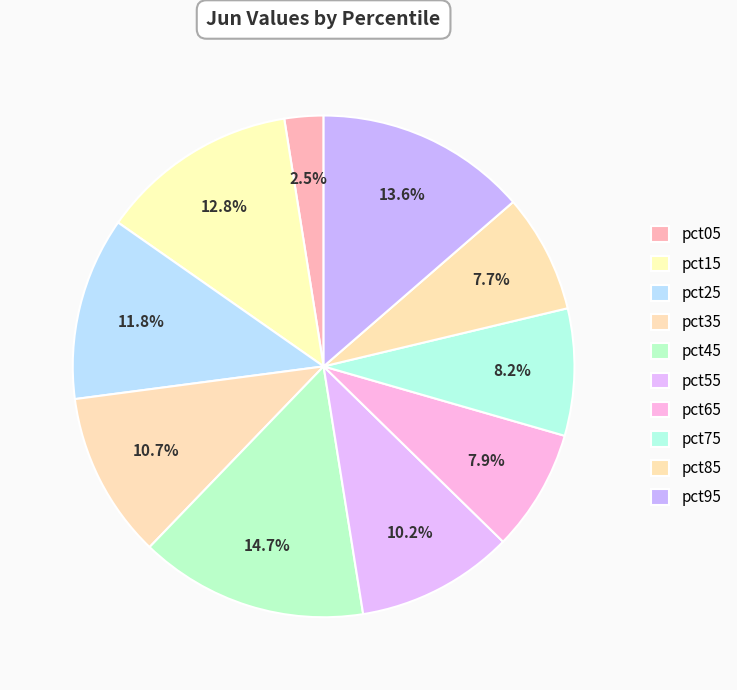

To the nearest percent, what portion does pct85 represent?

8%